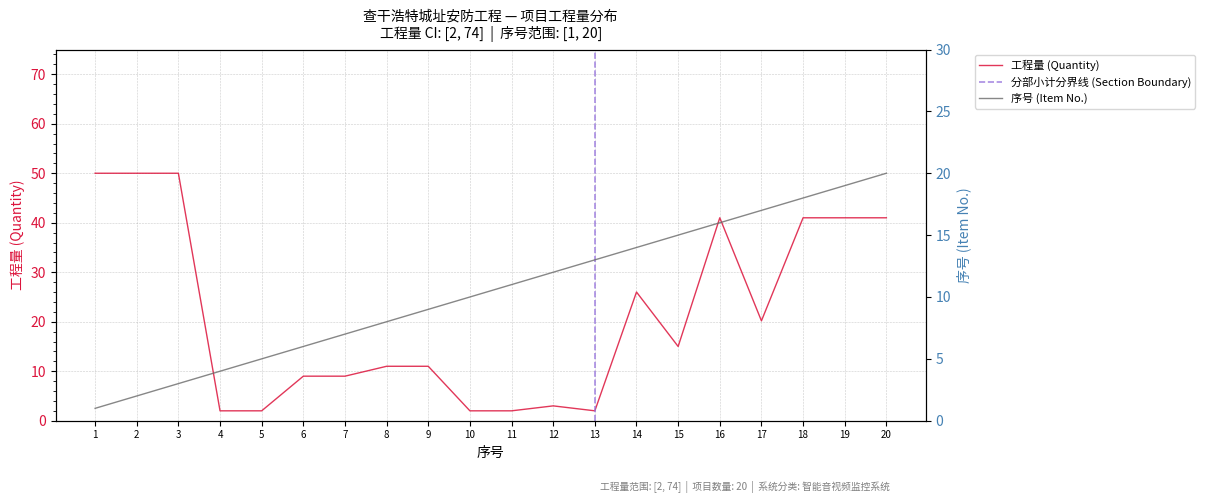

Rank the series by their maximum value, from lowest to highest.

序号, 工程量